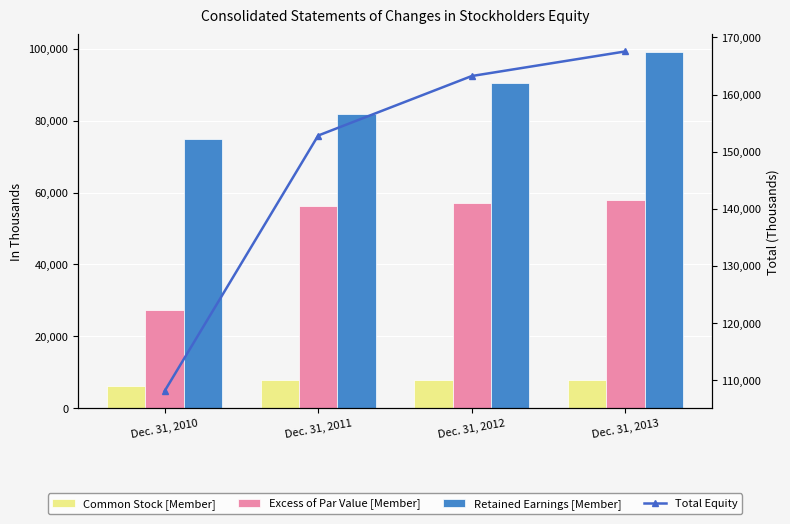

At which label does Common Stock [Member] first exceed 7847?

Dec. 31, 2013